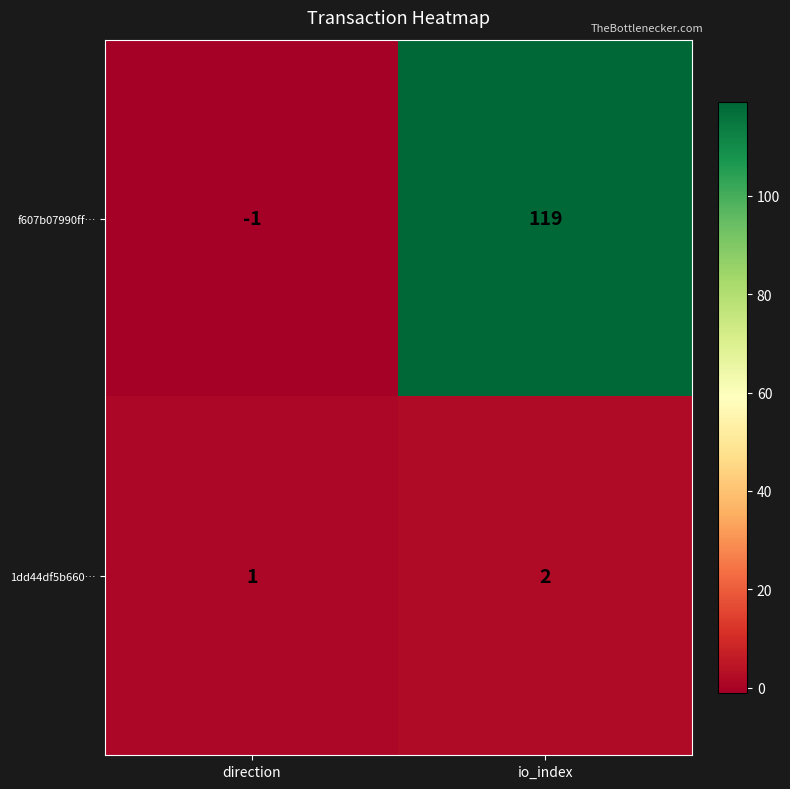

What is the sum of all 1dd44df5b660… values?

3